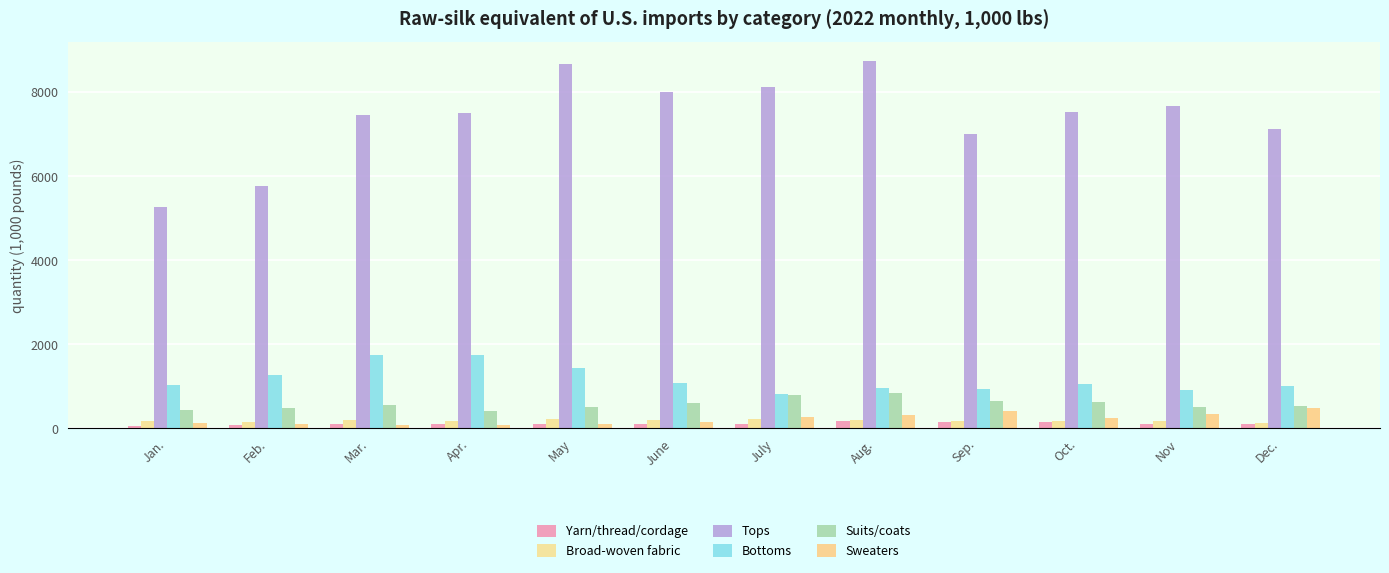

Which series has the largest total across all categories?

Tops